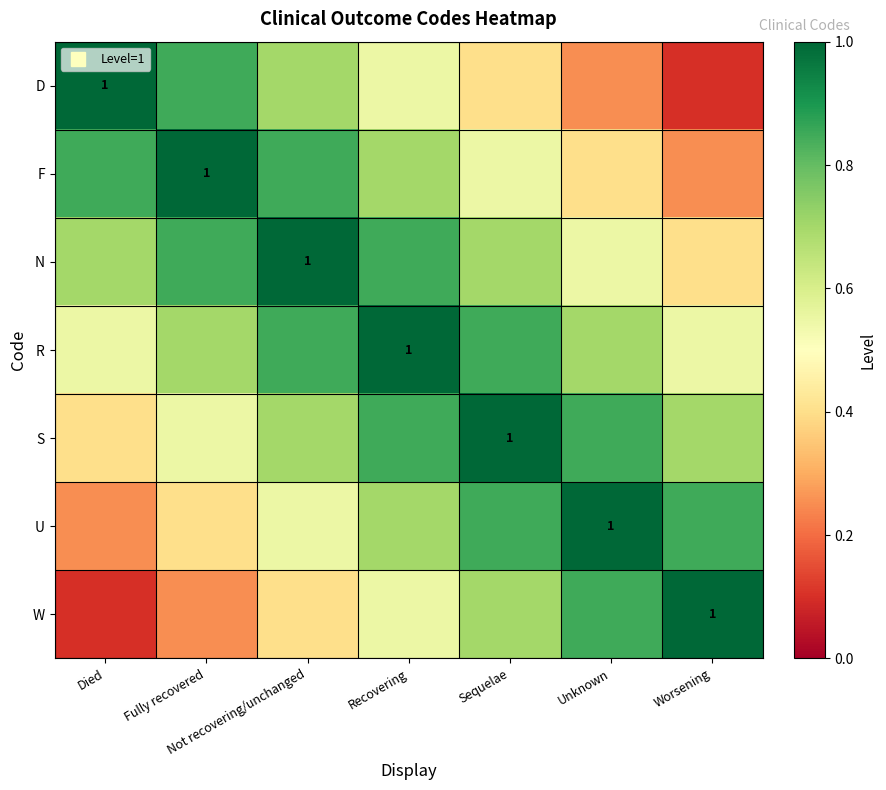

Which series has the largest total across all categories?

R